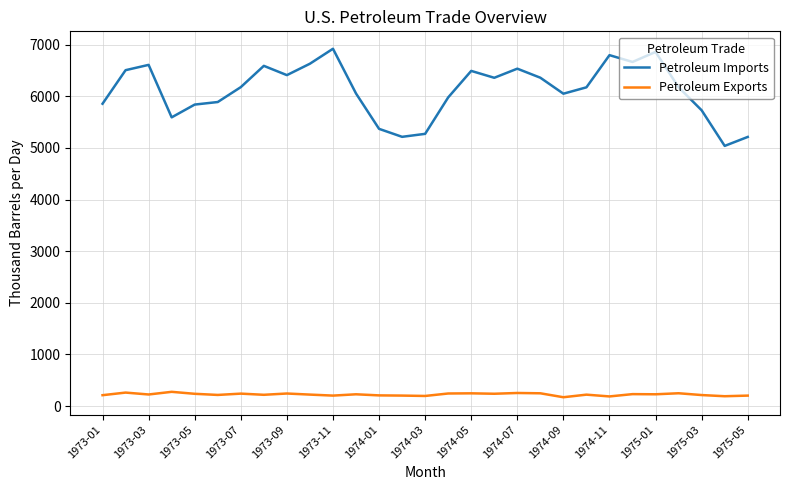

What is the average value of the Petroleum Imports series?

6117.1